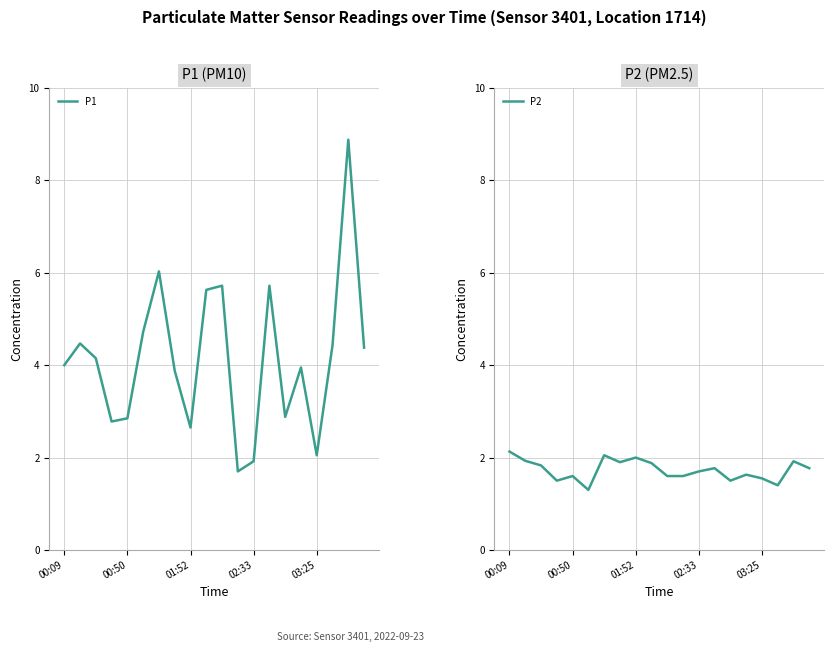

True or false: P1 has more than 2 points higher than both neighbors.

True